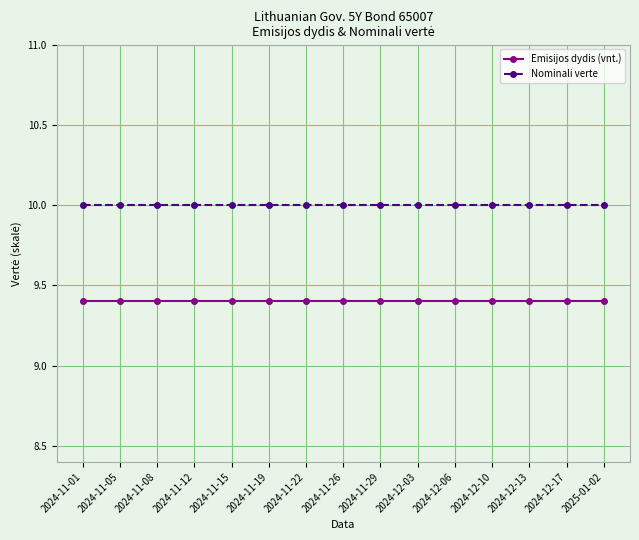

The value of Emisijos dydis (vnt.) at 2024-11-05 is 12.6. True or false?

False